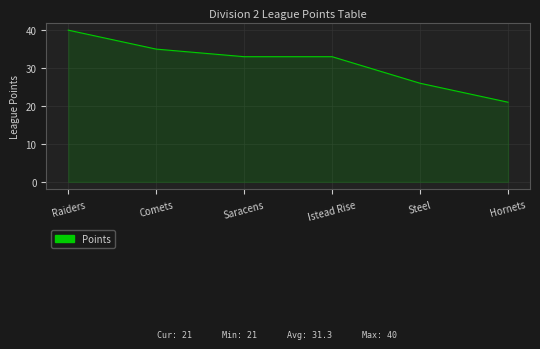

What is the difference between the values at Steel and Hornets?

5